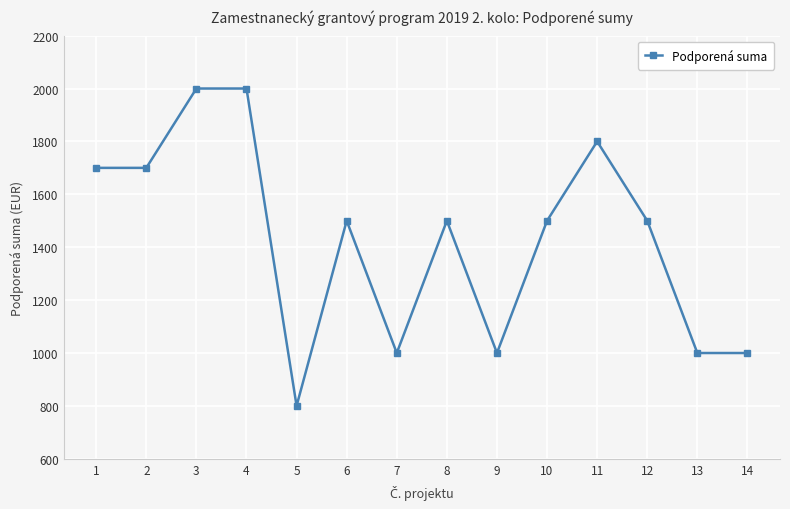

What is the difference between the values at 1 and 9?

700